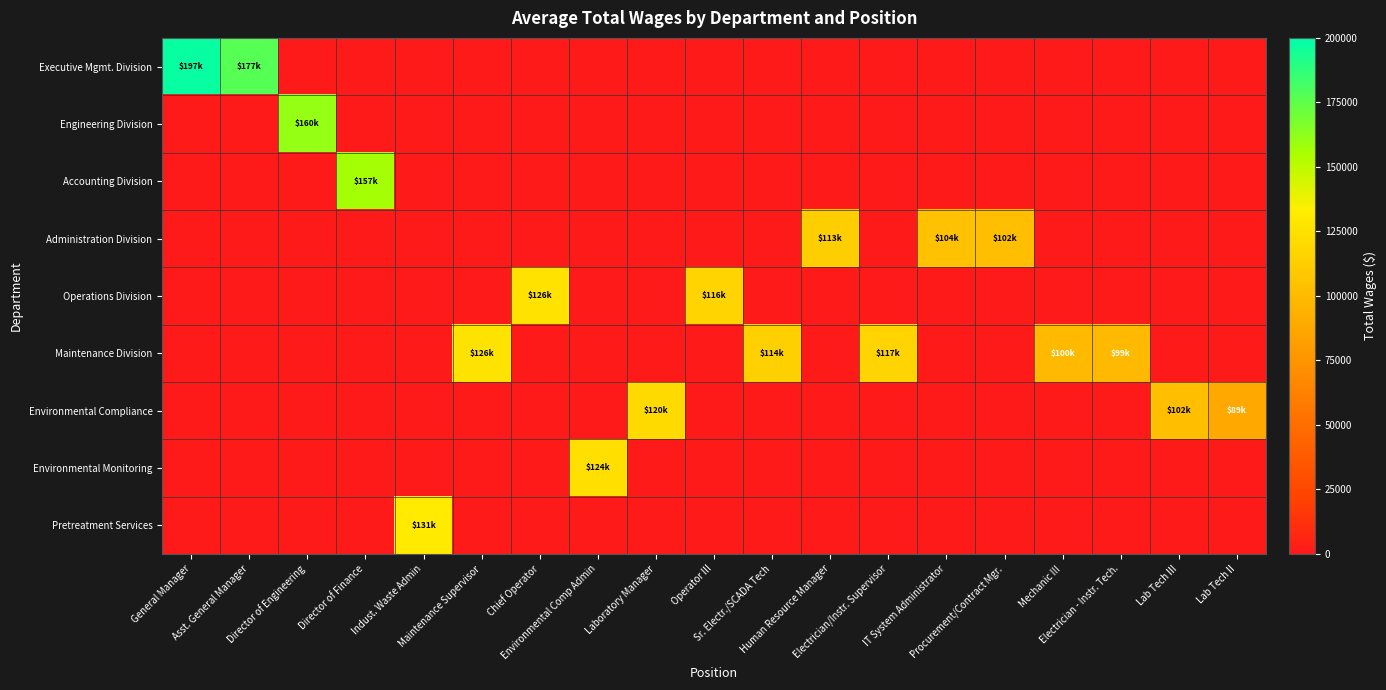

List the series in order of their peak value, lowest first.

Administration Division, Environmental Compliance, Environmental Monitoring, Operations Division, Maintenance Division, Pretreatment Services, Accounting Division, Engineering Division, Executive Mgmt. Division